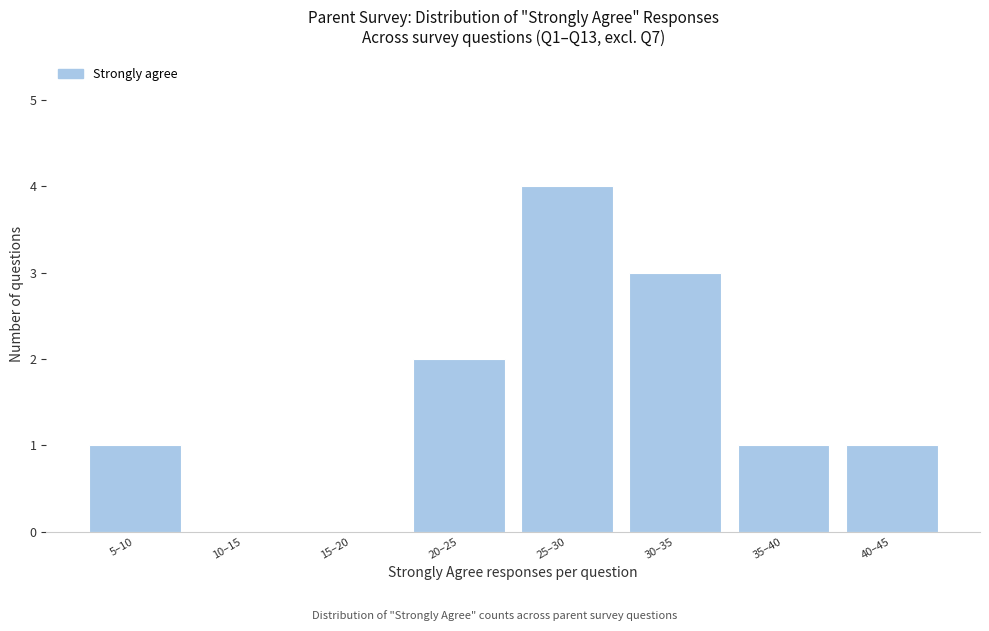

Reading left to right, what are all the values shown in this chart?

5–10=1	10–15=0	15–20=0	20–25=2	25–30=4	30–35=3	35–40=1	40–45=1